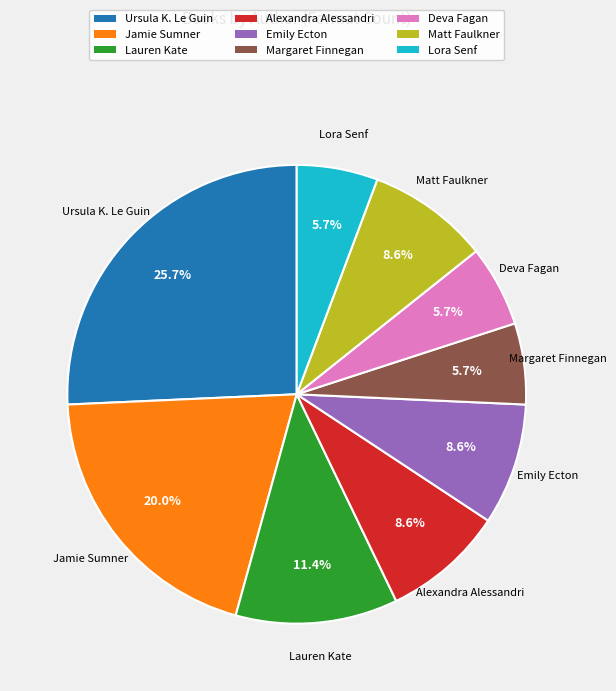

What is the largest slice in the pie chart?

Ursula K. Le Guin